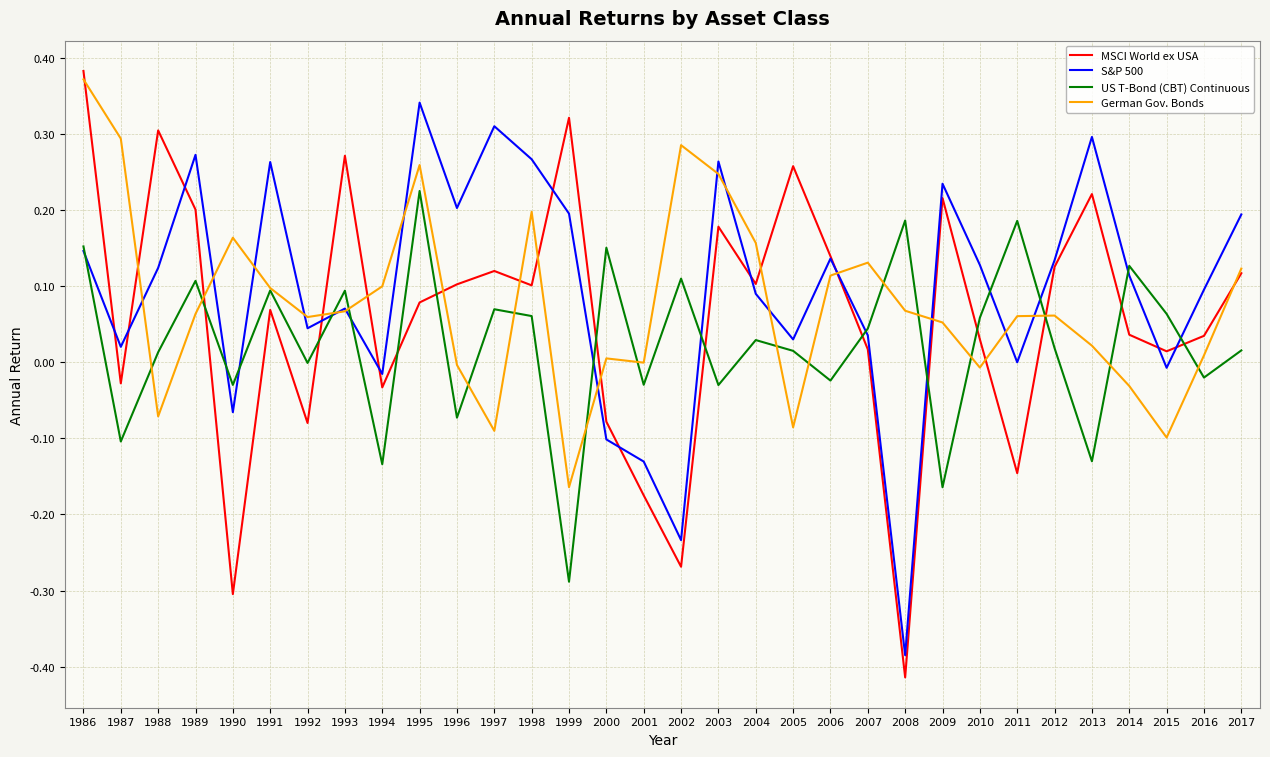

Which series has the widest spread of values?

MSCI World ex USA